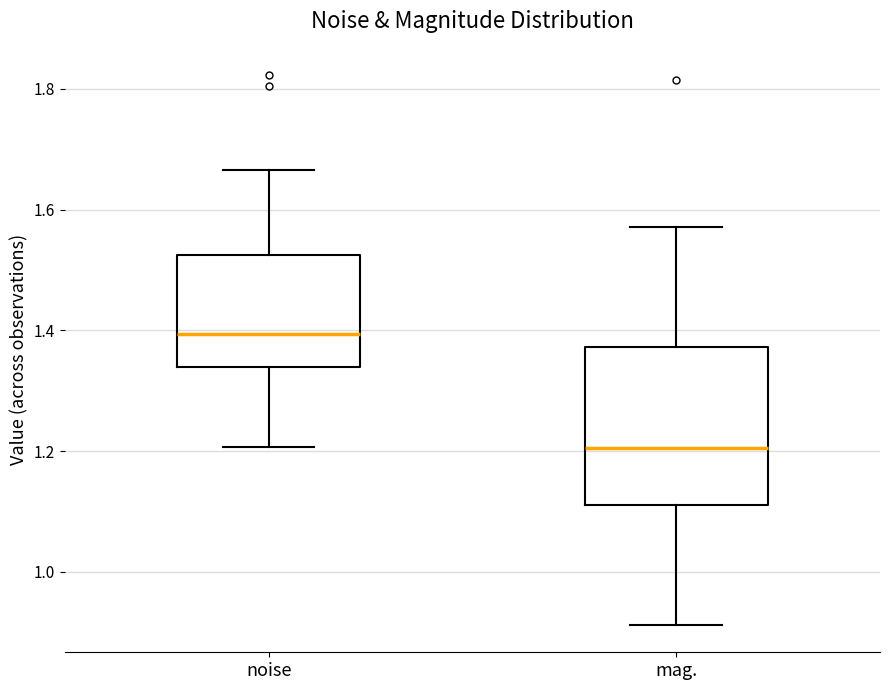

Reading left to right, read every box against the y-axis: the position of its median line, the range the box covers, and the ends of its whiskers. The values are not printed on the chart, so give them approximately, as read against the axis.

noise: median 1.40, box 1.34 to 1.52, whiskers 1.20 to 1.66
mag.: median 1.20, box 1.10 to 1.38, whiskers 0.92 to 1.58